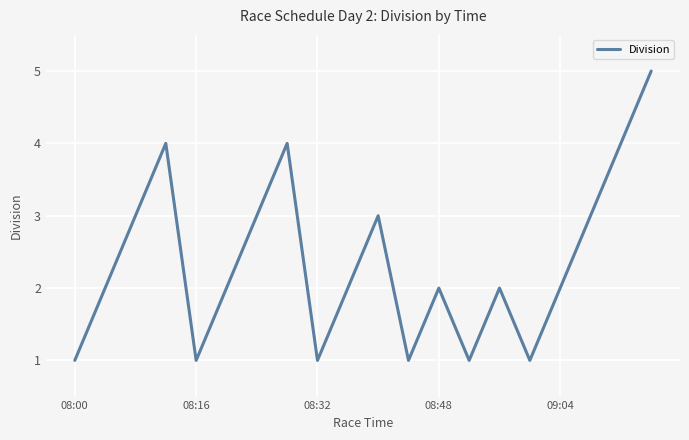

What is the greatest value displayed?

5